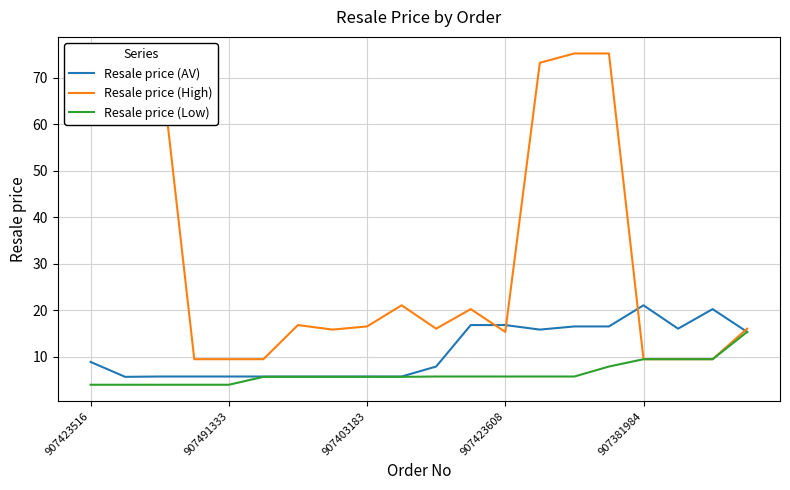

Where is Resale price (AV) nearest to the value 13?

19